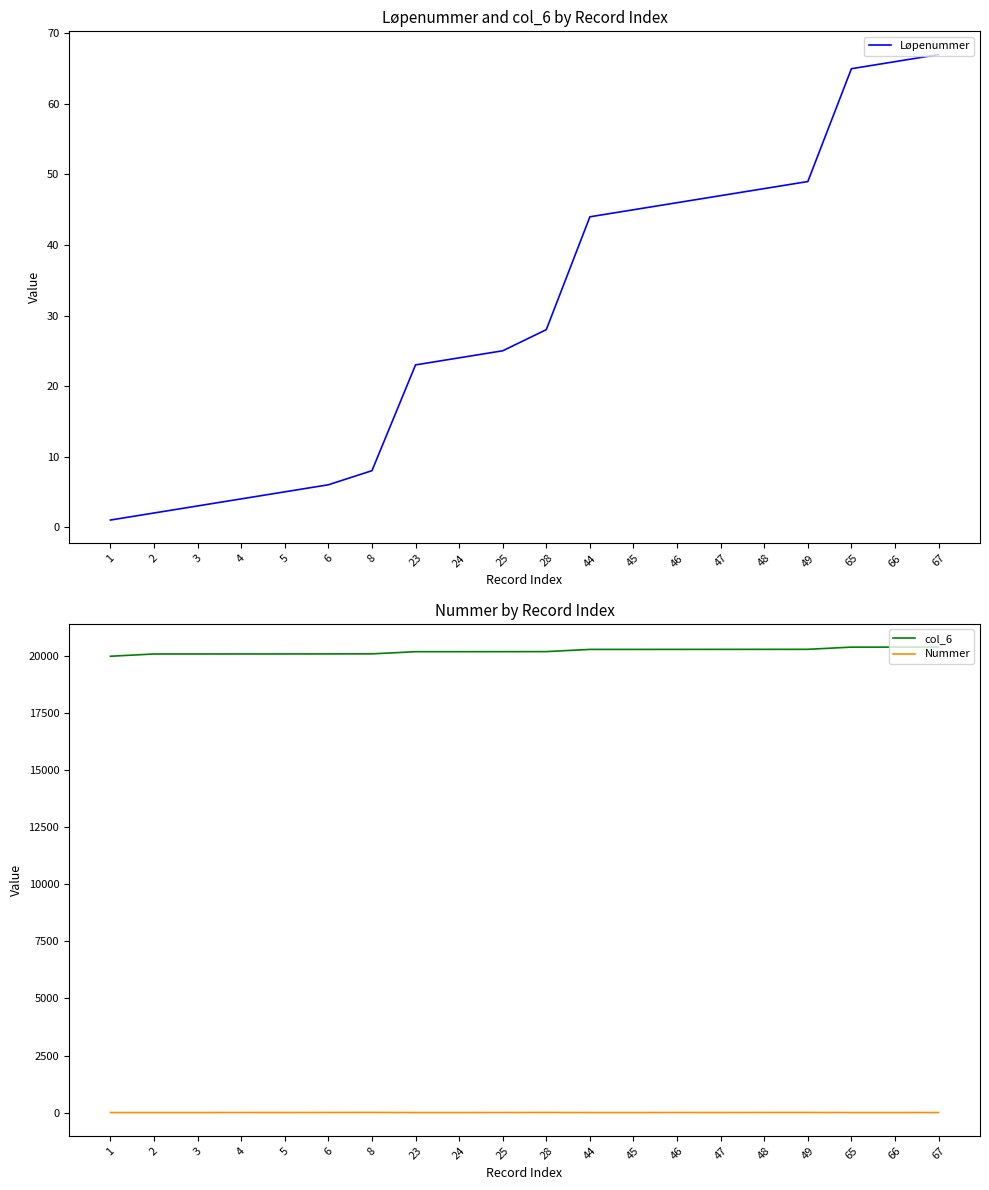

What is the approximate value of Nummer at 6?

3